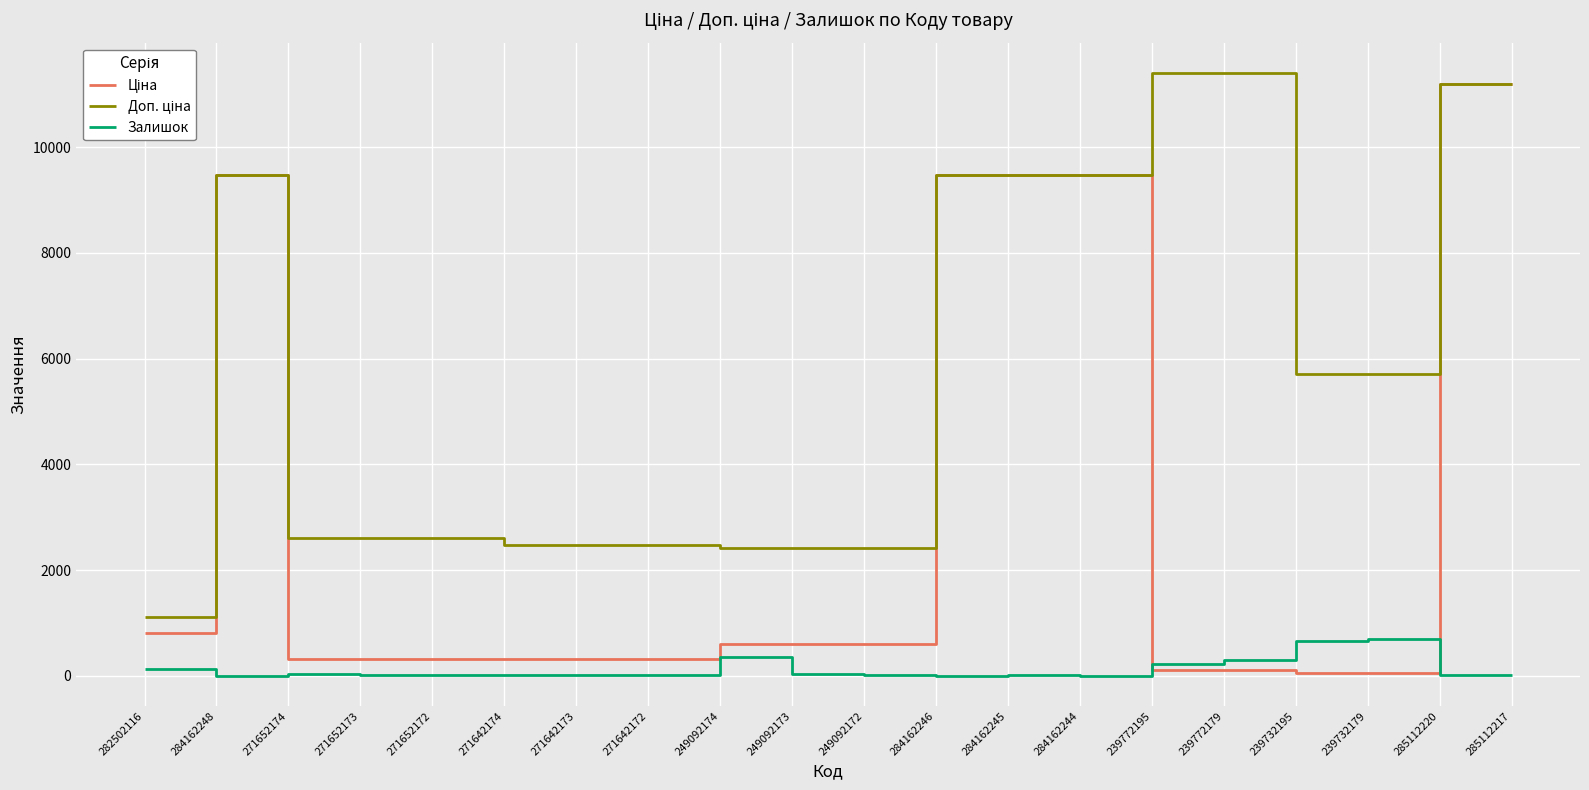

What is the total value across all series at 271652173?

2938.1